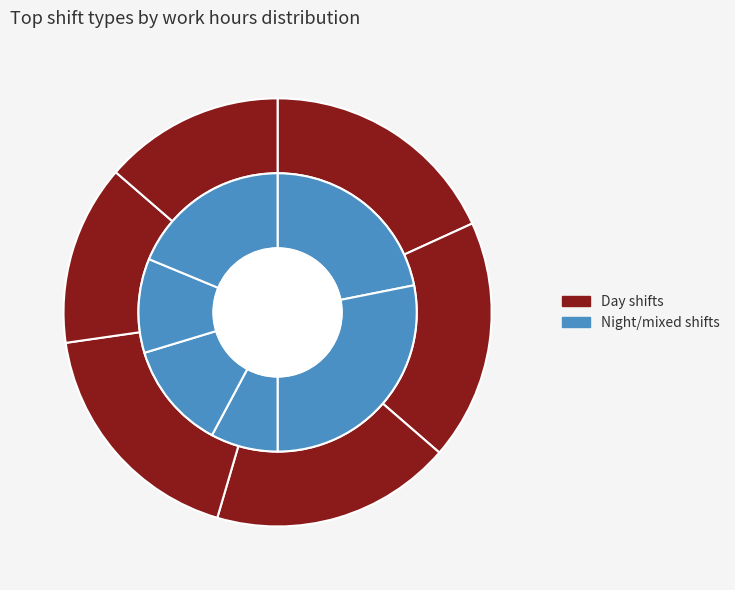

Is it true that c (09-18) is 8% of the pie?

True